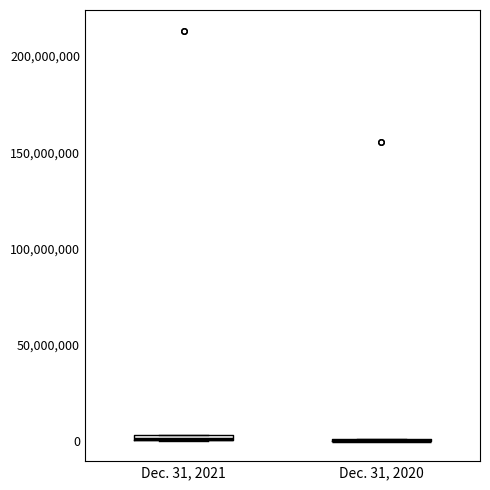

Where is the lower edge of the box for Dec. 31, 2021 on the y-axis? The values are not printed on the chart, so give them approximately, as read against the axis.

0